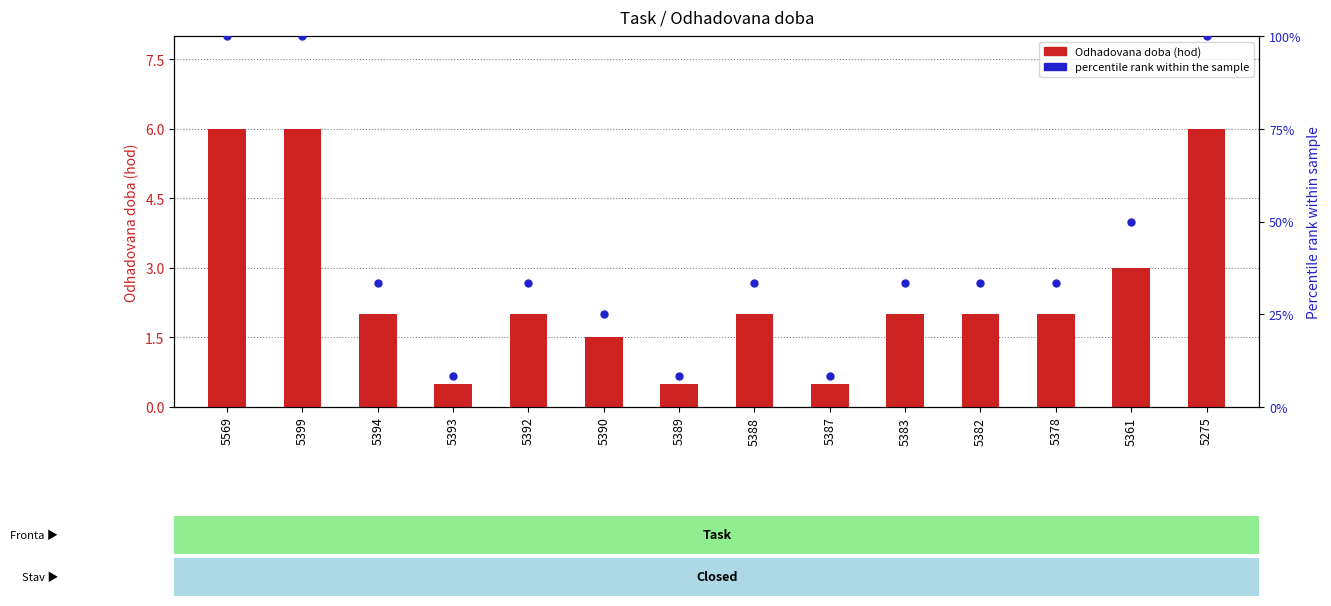

At how many categories does at least one series exceed 1?

11